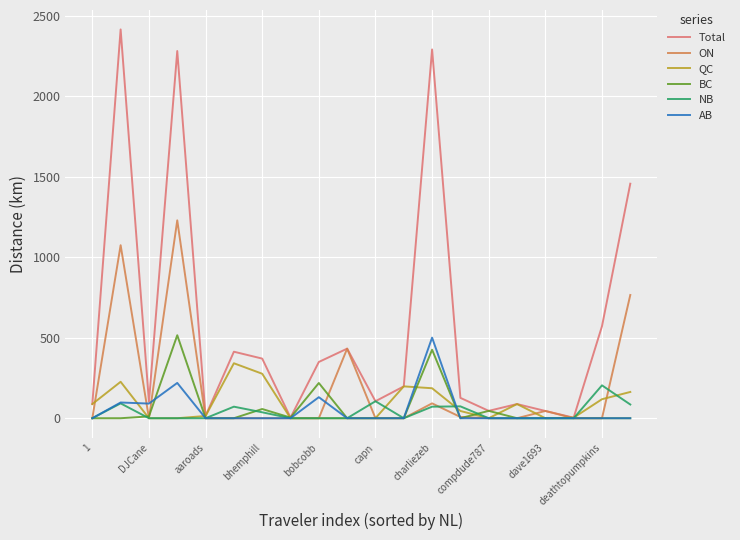

What is the maximum value for AB?

500.7